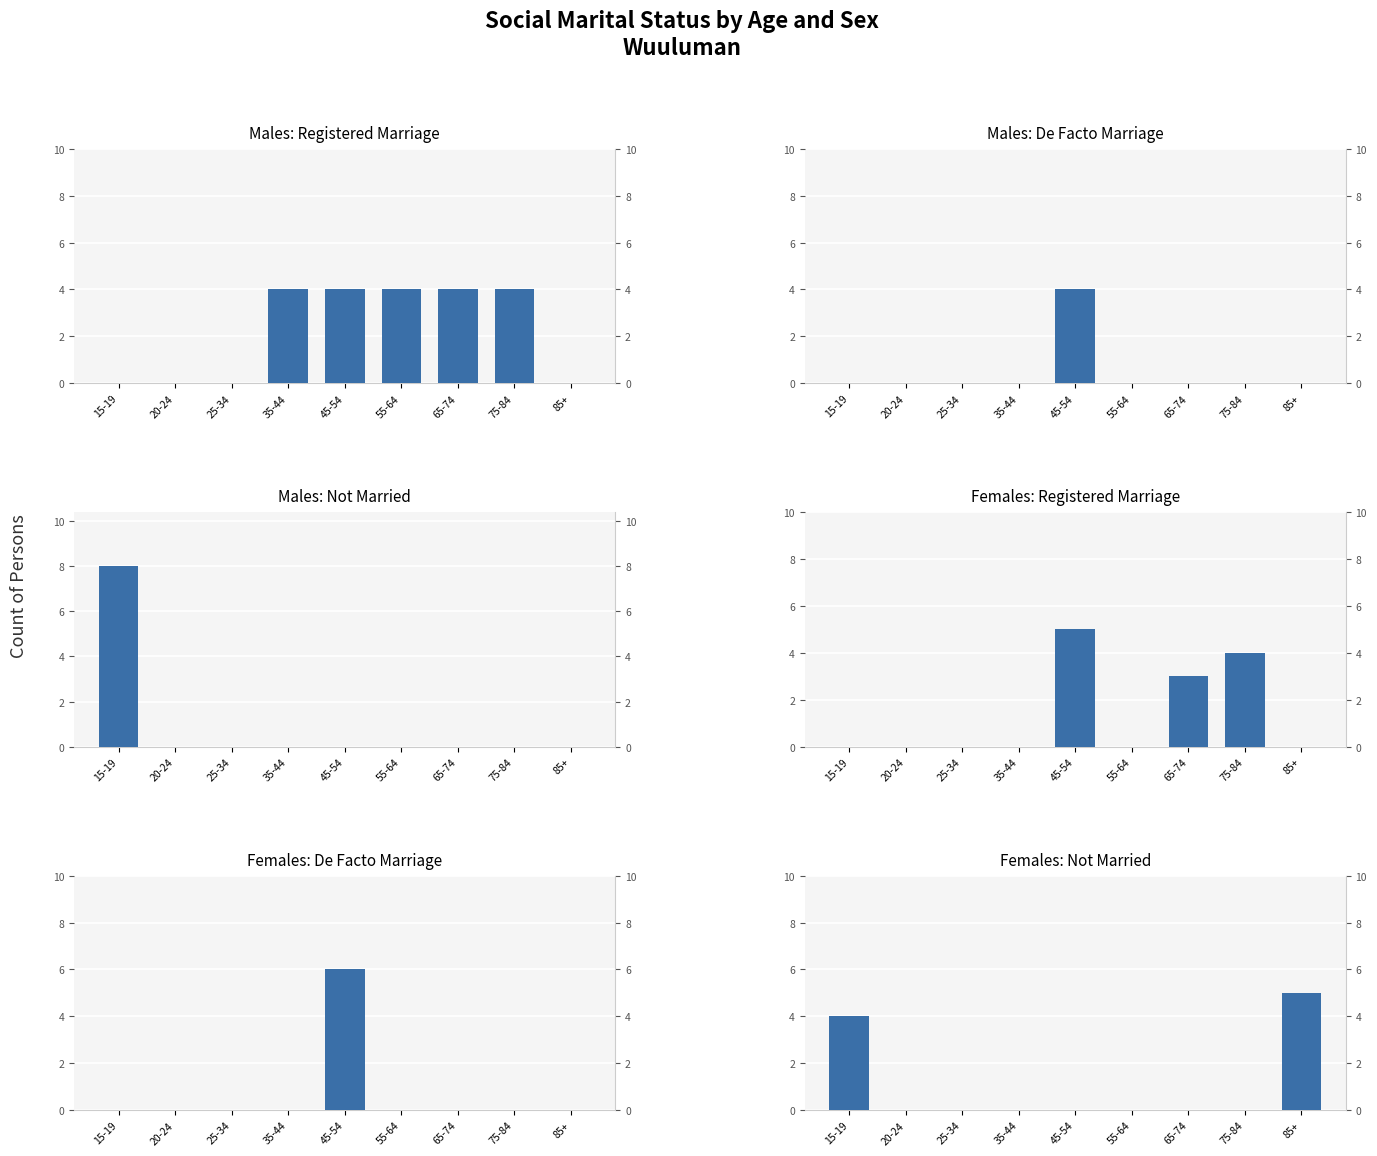

What is the value of the Females de facto marriage bar at the 5th from the left?

6